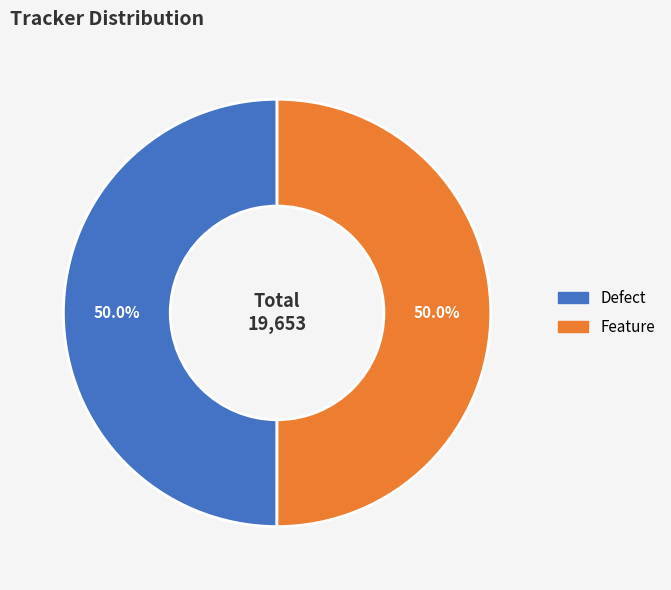

Approximately how many times larger is the value at Defect compared to Feature?

1.0